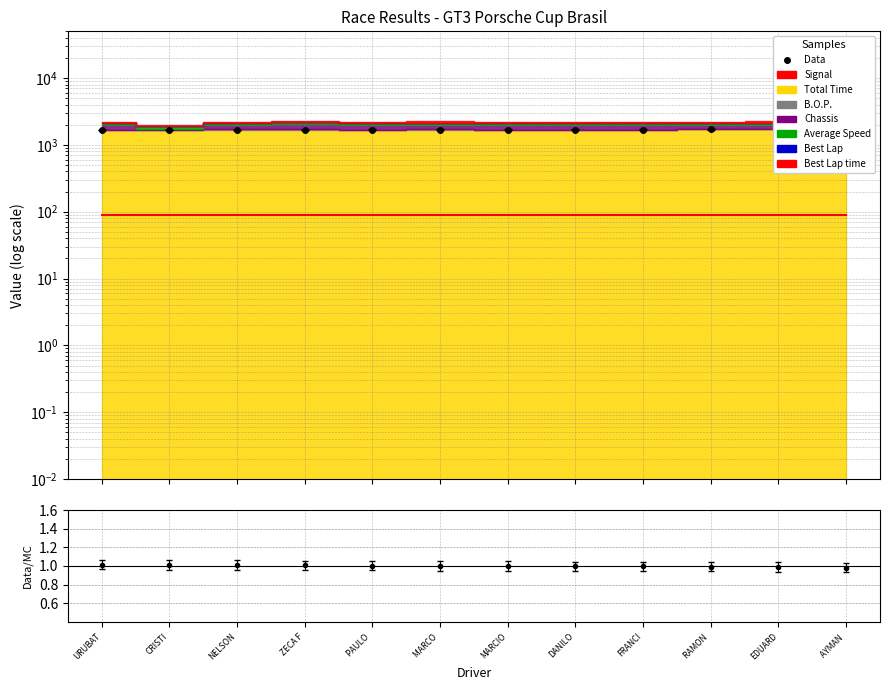

Which series changed the most between ZECA F and MARCO ?

Data